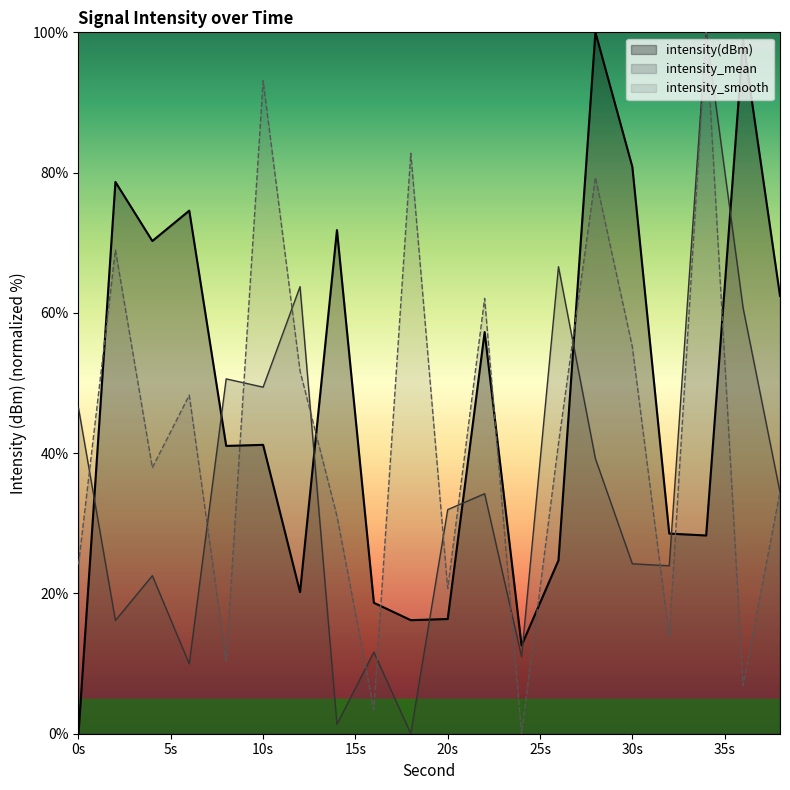

How many data points in intensity_smooth are above 41?

10